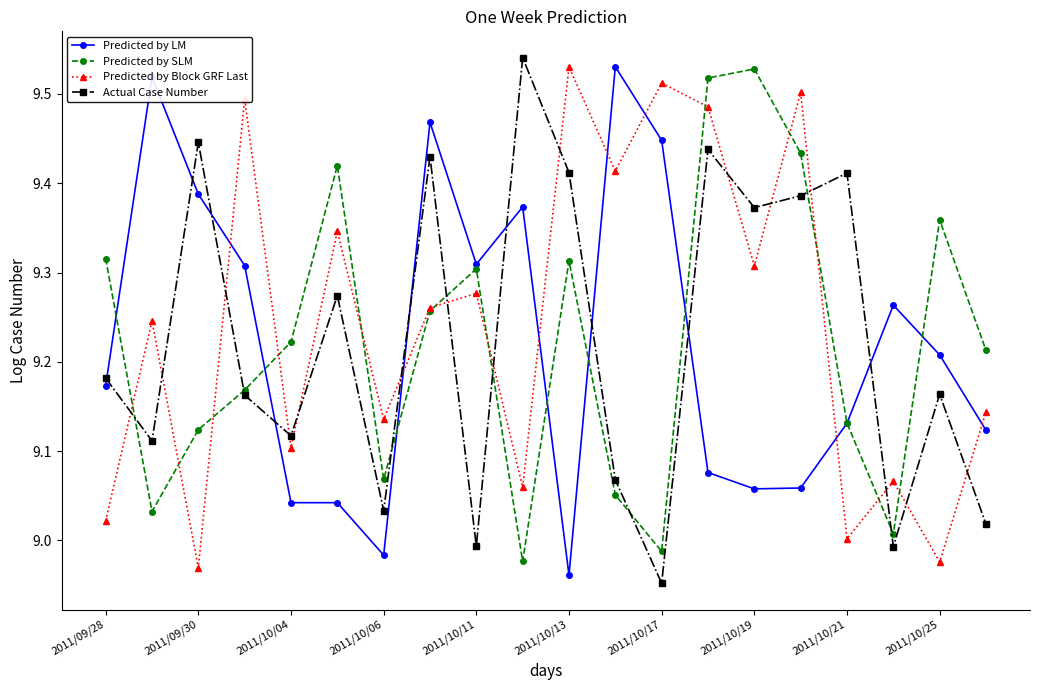

Does the chart have visible grid lines?

No